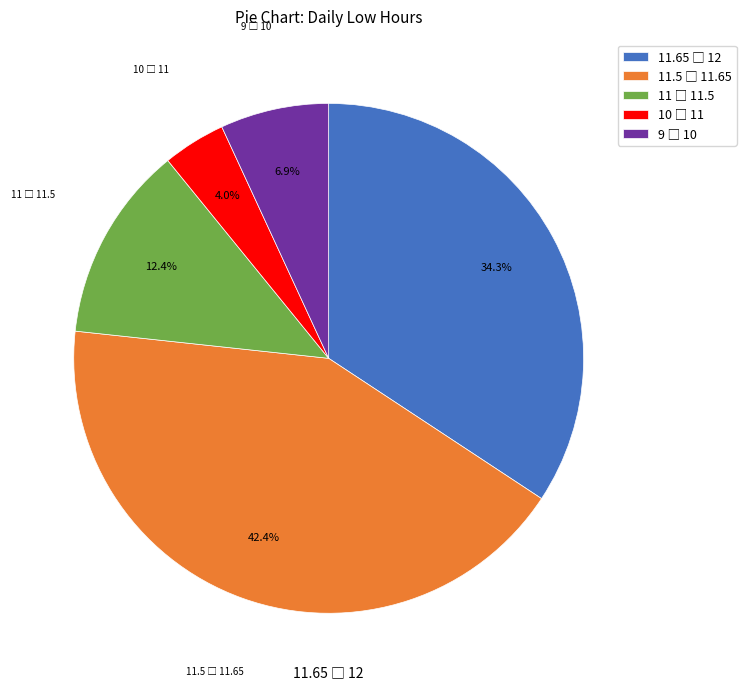

How many slices are in this pie chart?

5